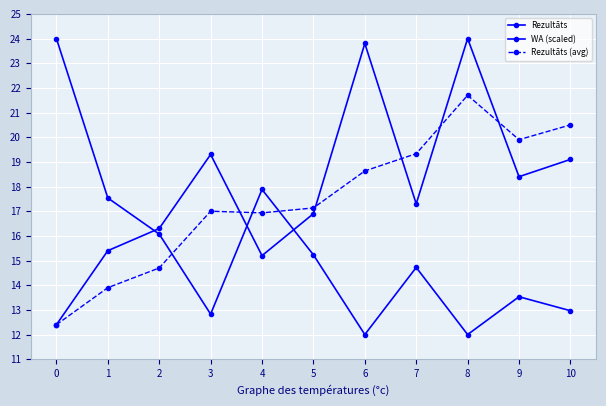

Reading left to right, transcribe all the data shown in this chart.

Rezultāts: 0=12.4	1=15.4	2=16.3	3=19.3	4=15.2	5=16.9	6=23.8	7=17.3	8=24.0	9=18.4	10=19.1
WA (scaled): 0=24.0	1=17.5	2=16.1	3=12.8	4=17.9	5=15.2	6=12.0	7=14.7	8=12.0	9=13.5	10=13.0
Rezultāts (avg): 0=12.4	1=13.9	2=14.7	3=17.0	4=16.9	5=17.1	6=18.6	7=19.3	8=21.7	9=19.9	10=20.5